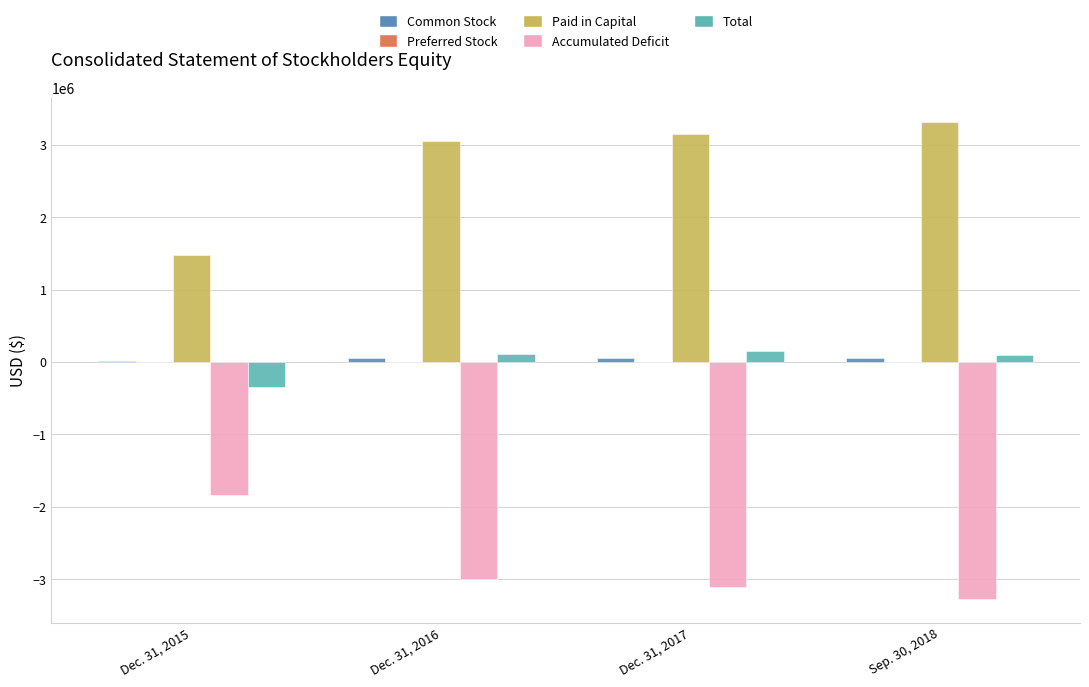

What is the spread (max minus min) of values at Dec. 31, 2017?

6265306